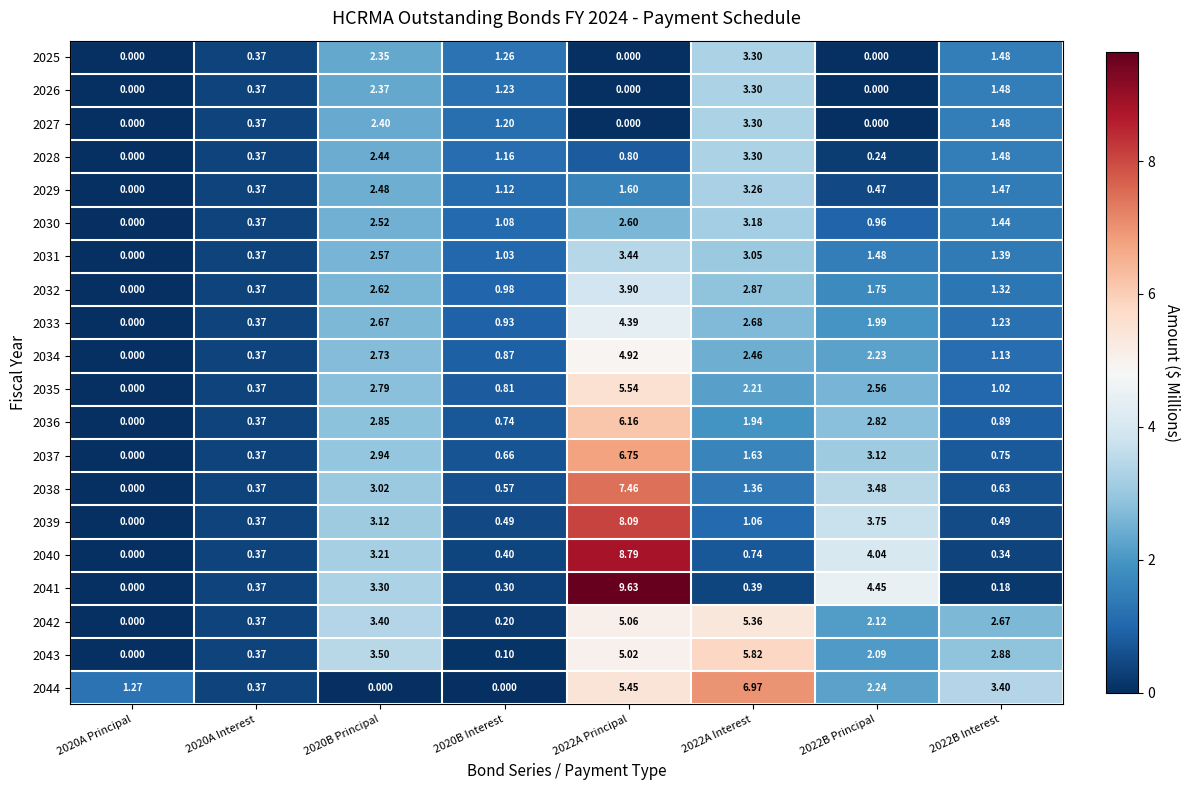

Which series has the largest total across all categories?

2043